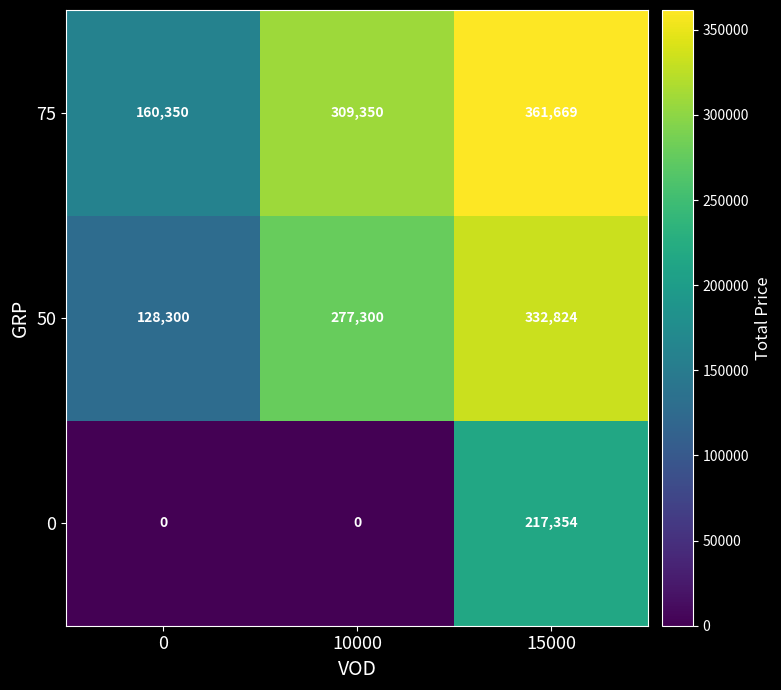

What is the sum of the 0 values at 10000 and 15000?

217354